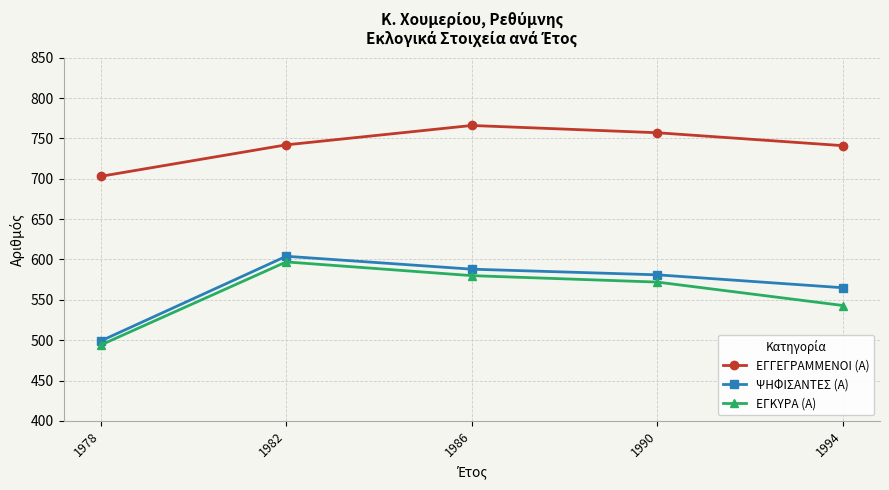

What is the total value across all series at 1986?

1934